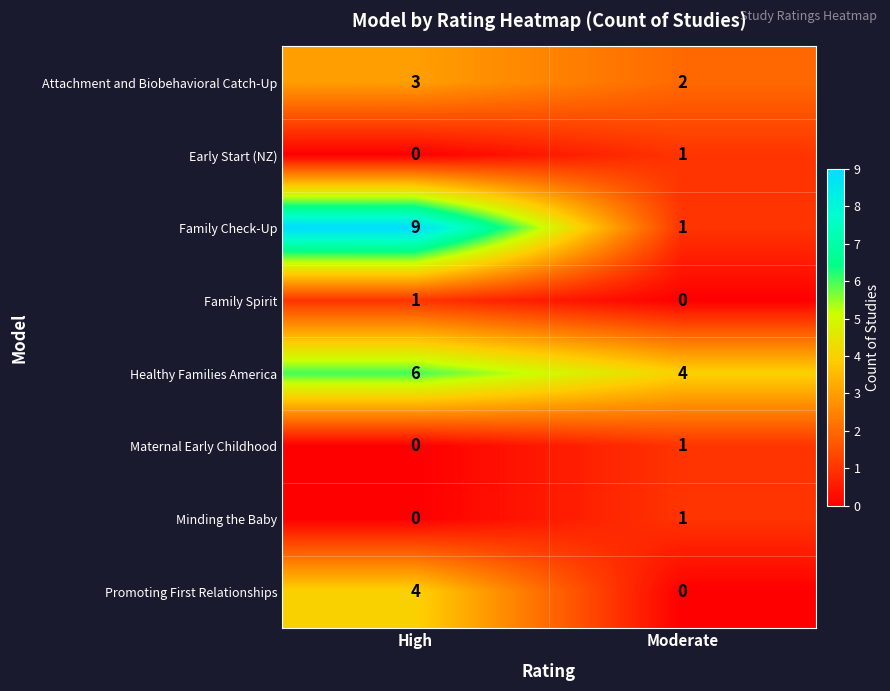

What is the total value across all series at High?

23